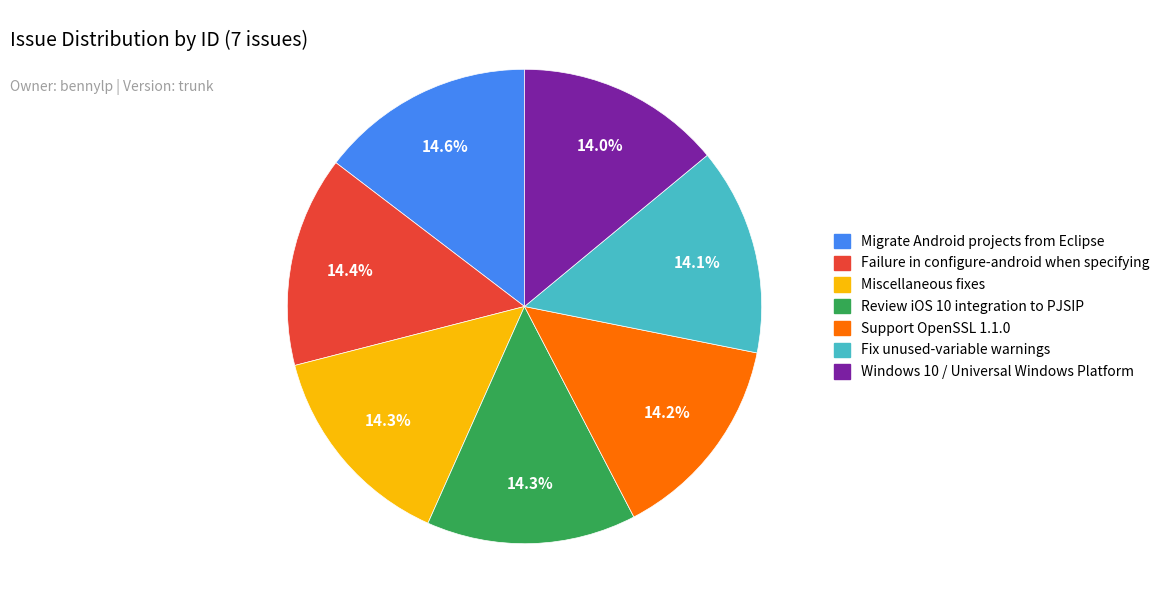

What percentage is the Support OpenSSL 1.1.0 slice, to the nearest percent?

14%